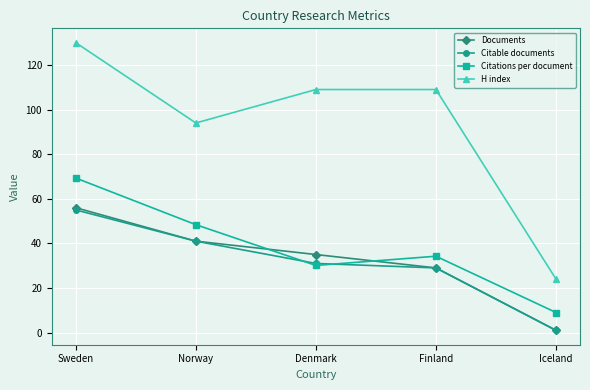

What position from the right is Denmark?

3